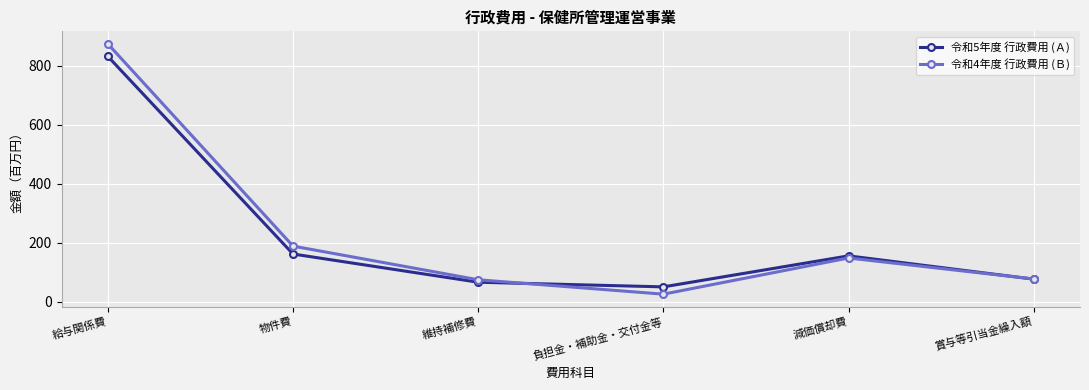

True or false: 令和4年度 行政費用 (Ｂ) and 令和5年度 行政費用 (Ａ) intersect in this chart.

True